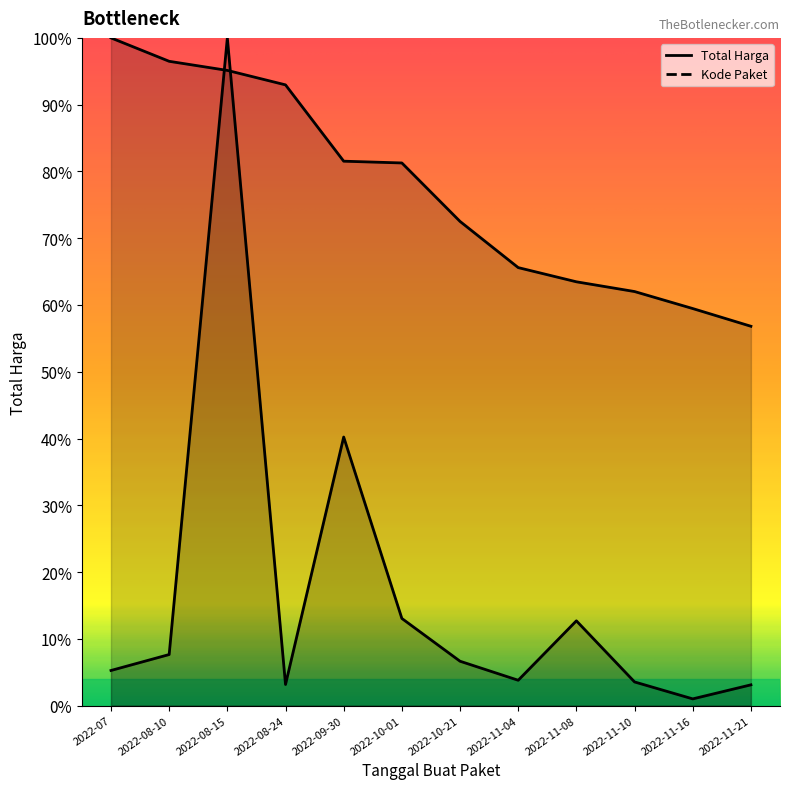

What is the label of the 2nd point from the right?

2022-11-16